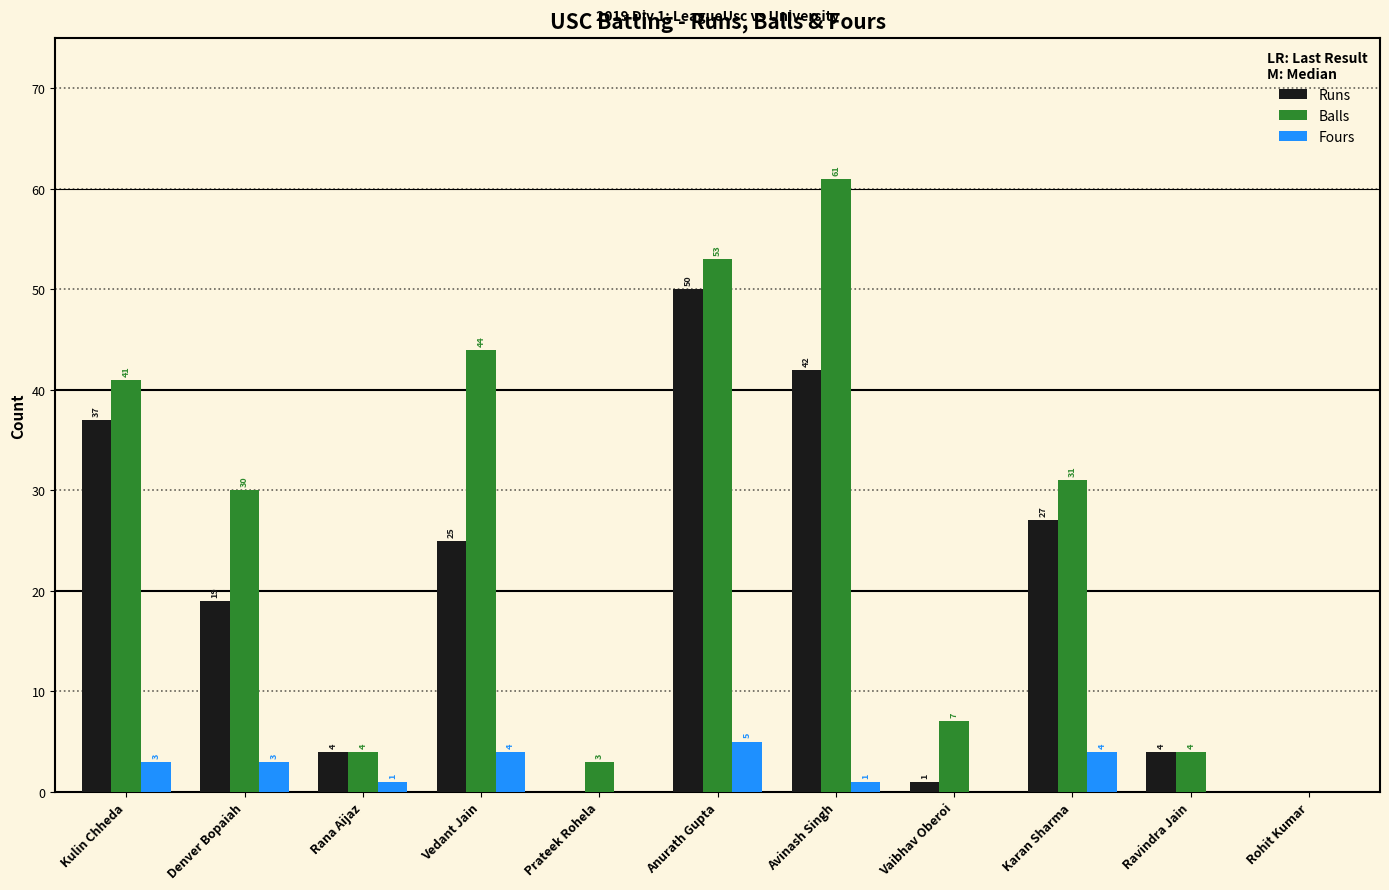

How many groups of bars are there?

11